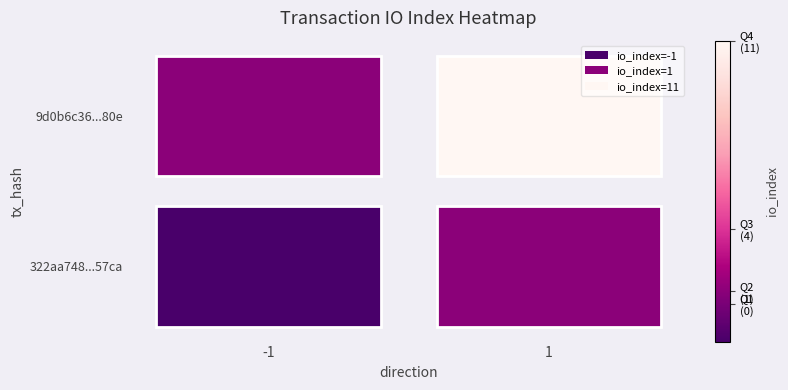

List the series in order of their peak value, highest first.

322aa748...57ca, 9d0b6c36...80e